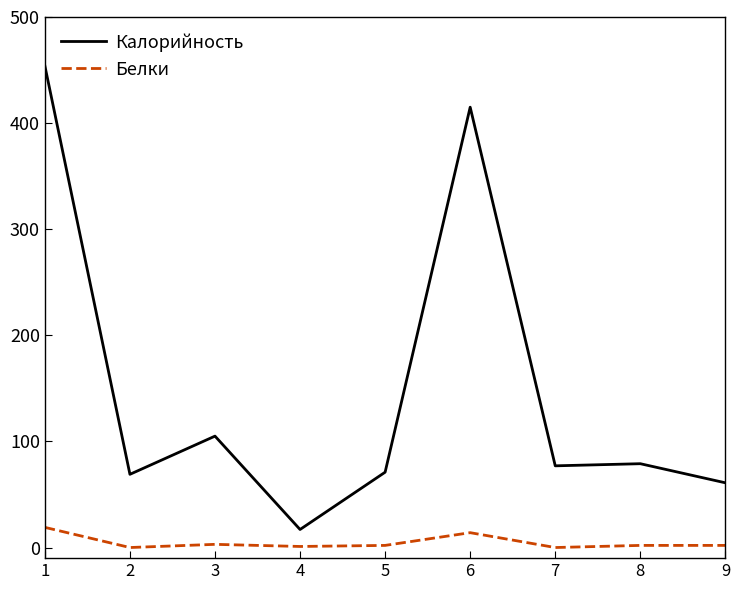

What is the highest value of the Калорийность series?

454